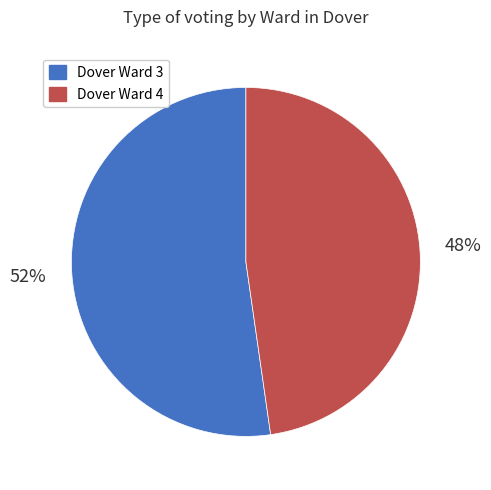

Which slice is the smallest?

Dover Ward 4